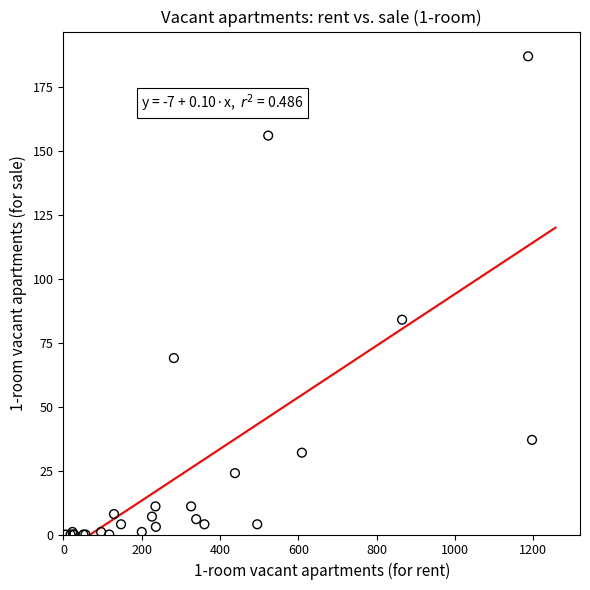

What Y value in the scatter plot is closest to 93?

84